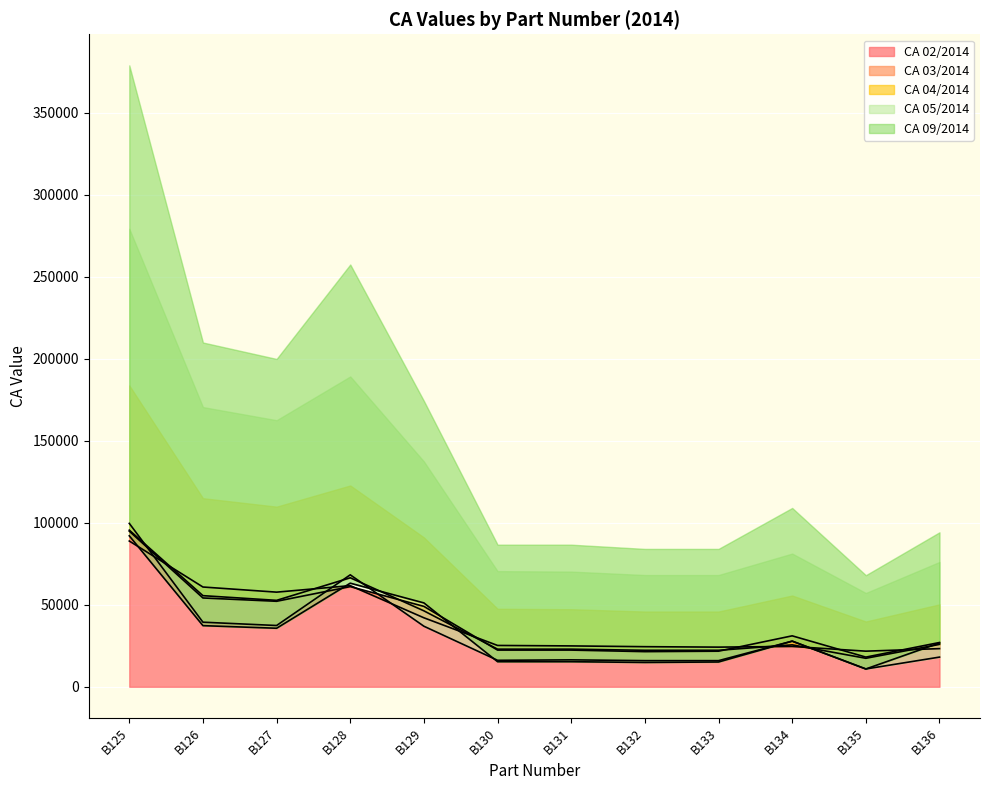

Which has a higher value, B126 or B131?

B126